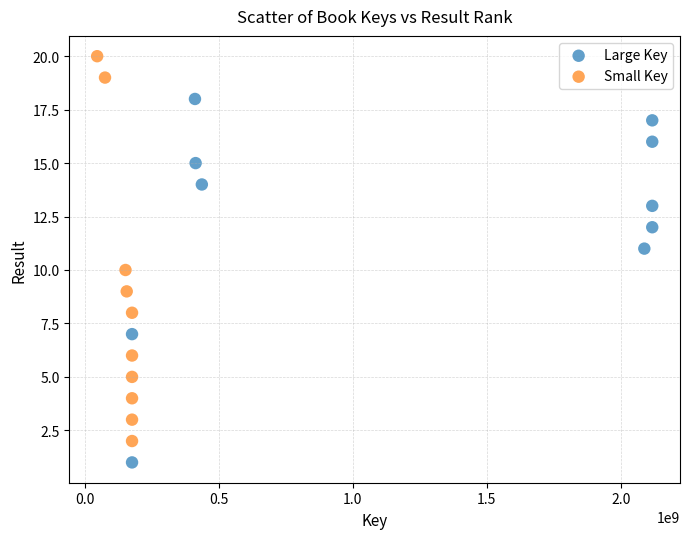

What are all the series names shown in the legend?

Large Key, Small Key